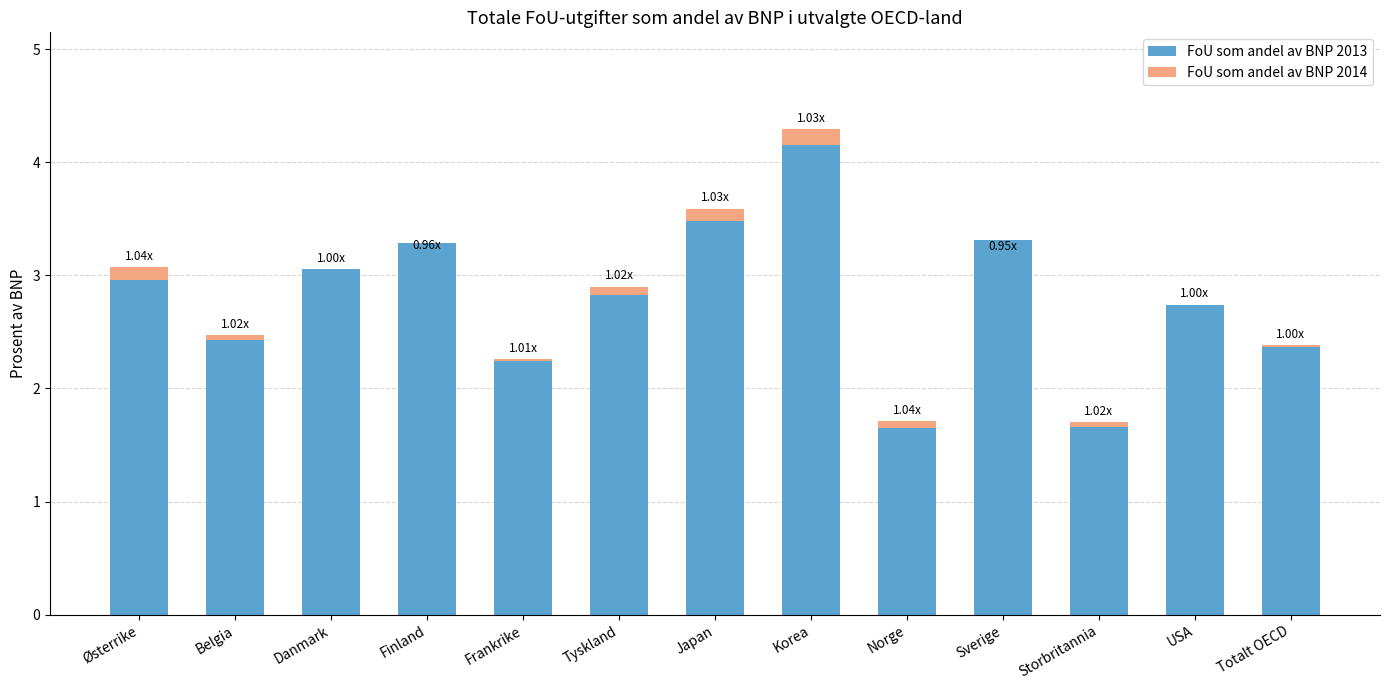

True or false: FoU som andel av BNP 2013 has a value of 2.8 at Tyskland.

True